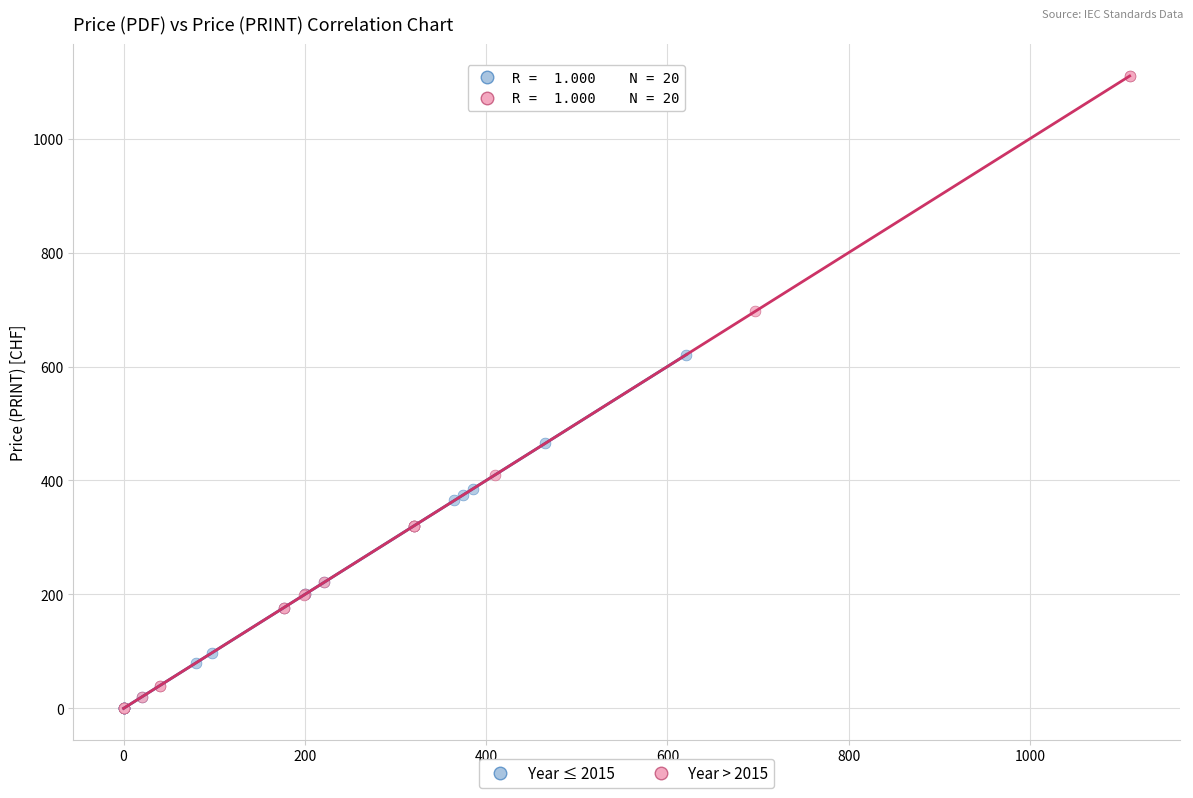

Which series has the largest Y range (max minus min)?

Year > 2015